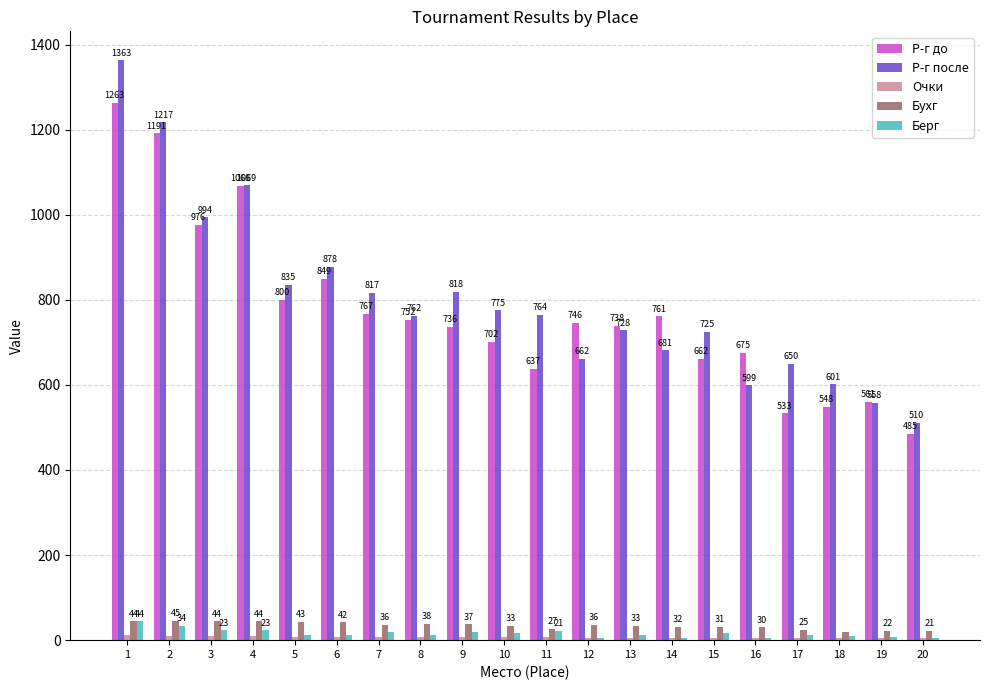

What is the sum of the Р-г после values at 3 and 17?

1644